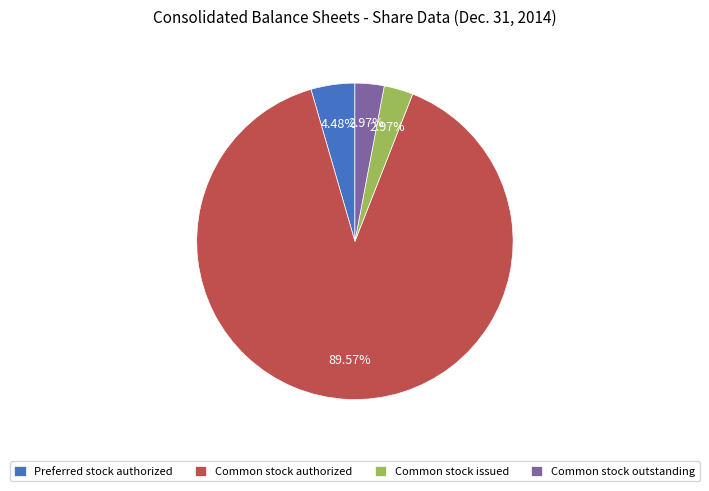

Is Preferred stock authorized the majority of the pie?

No